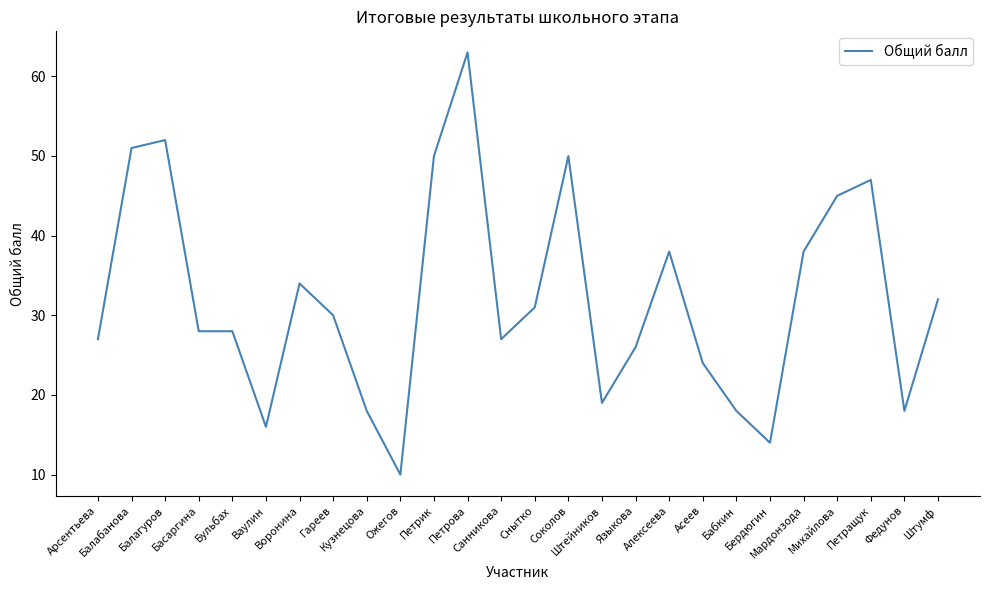

What is the maximum value shown in the chart?

63